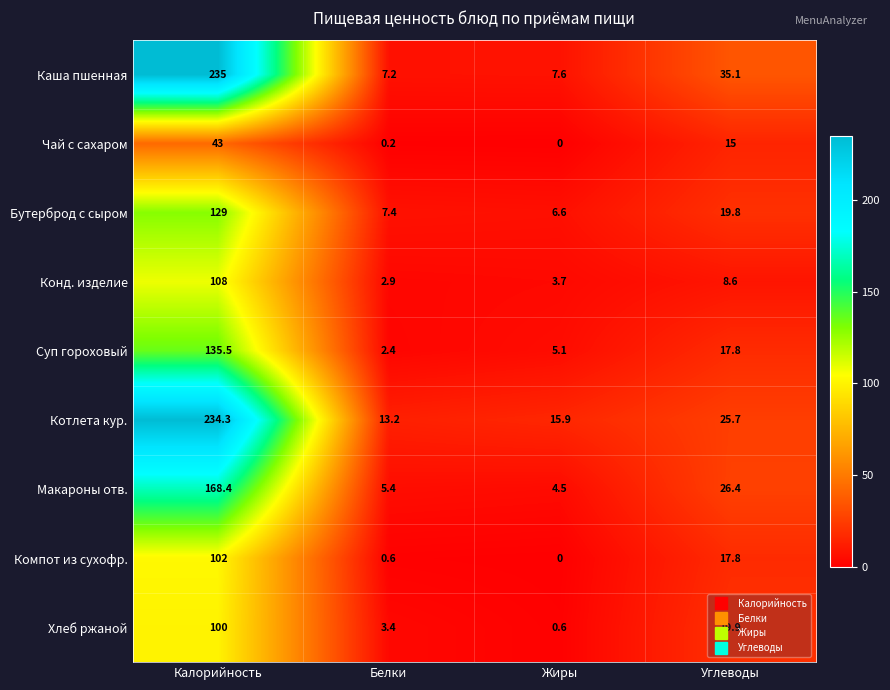

What is the minimum value for Бутерброд с сыром?

6.6